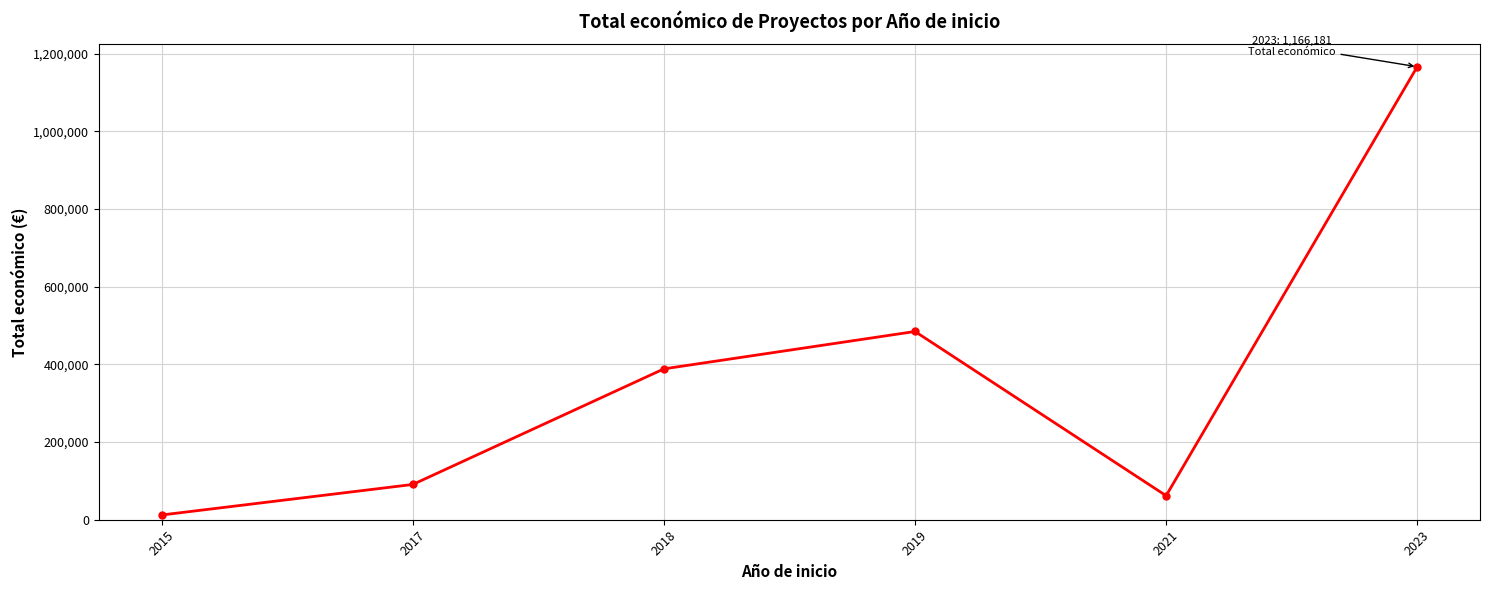

List the labels in order of value, smallest first.

2015, 2021, 2017, 2018, 2019, 2023